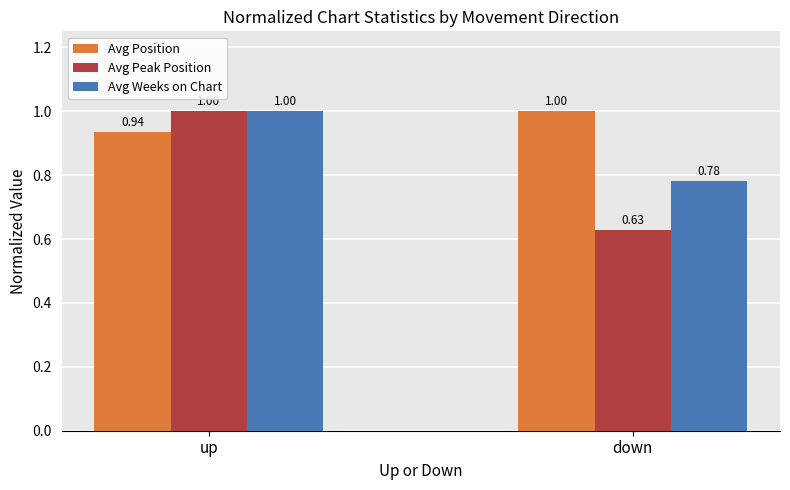

What is the difference between the highest and lowest values at up?

0.1